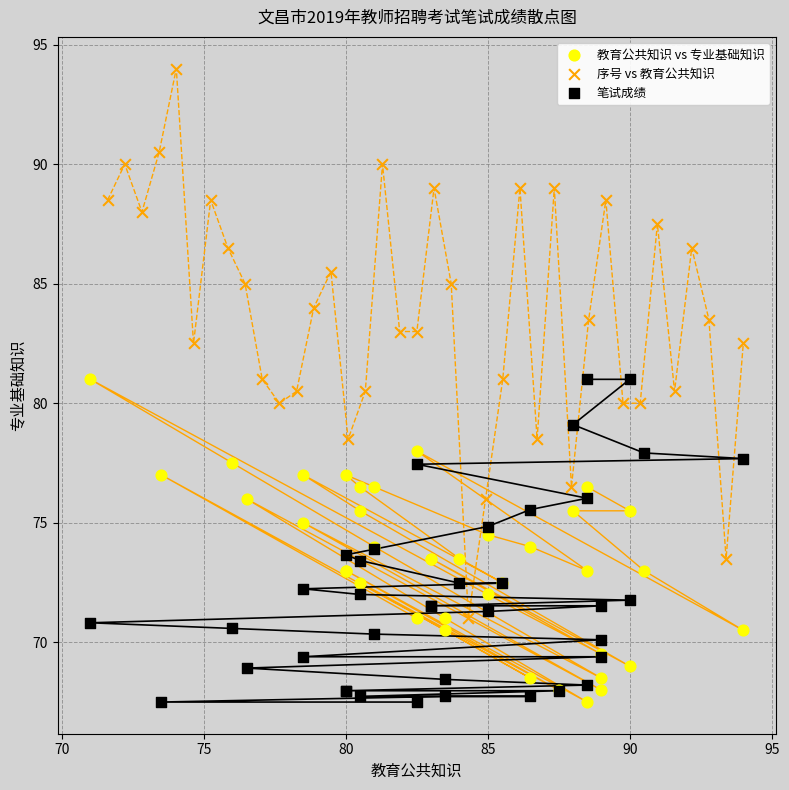

Which series has the largest Y range (max minus min)?

序号 vs 教育公共知识